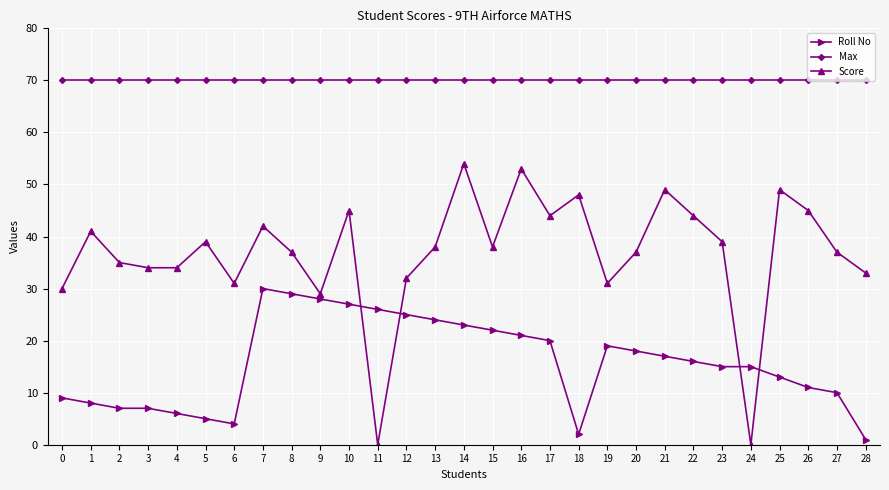

What is the sum of all Score values?

1068